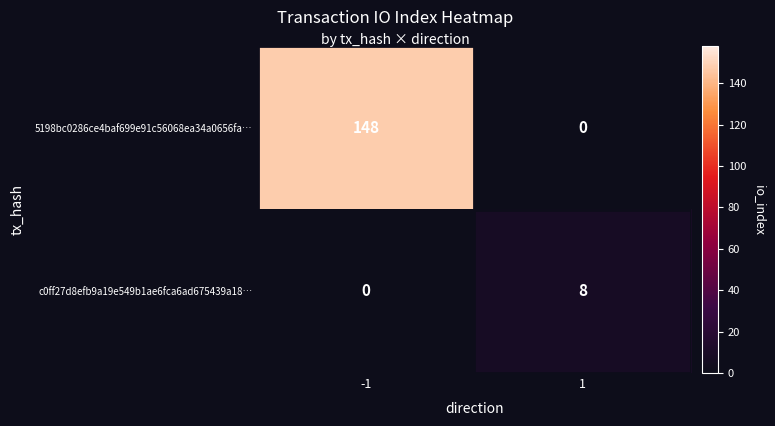

The 5198bc0286ce4baf699e91c56068ea34a0656fa… series shows 69 at 1. True or false?

False